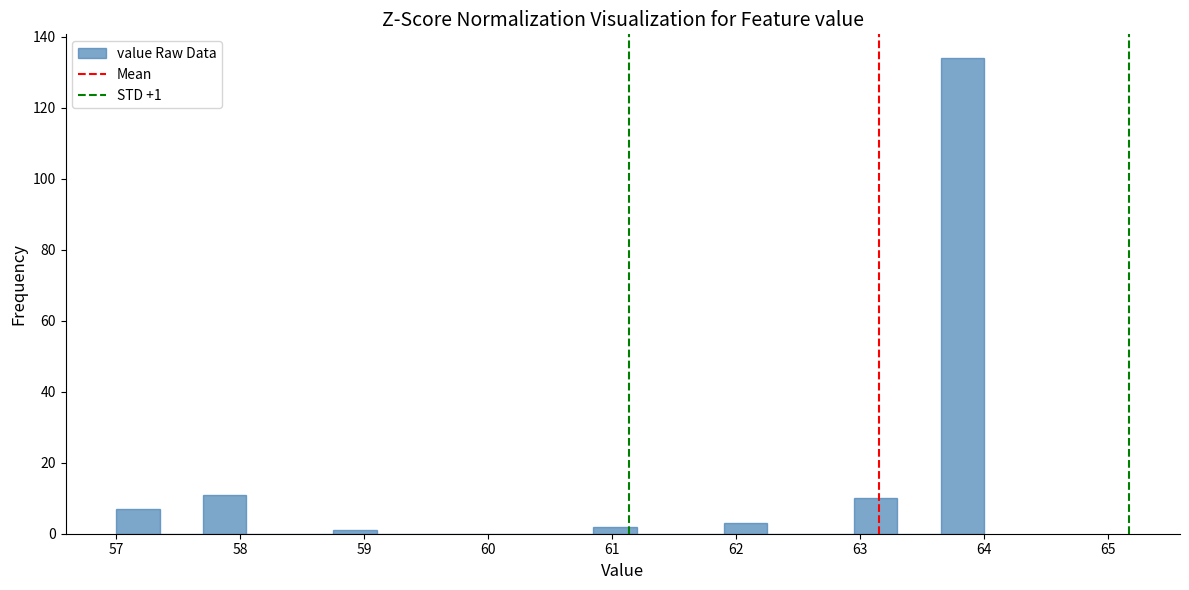

Around what value on the x-axis is the tallest bar? Give the approximate position of its centre, as read against the axis.

63.8